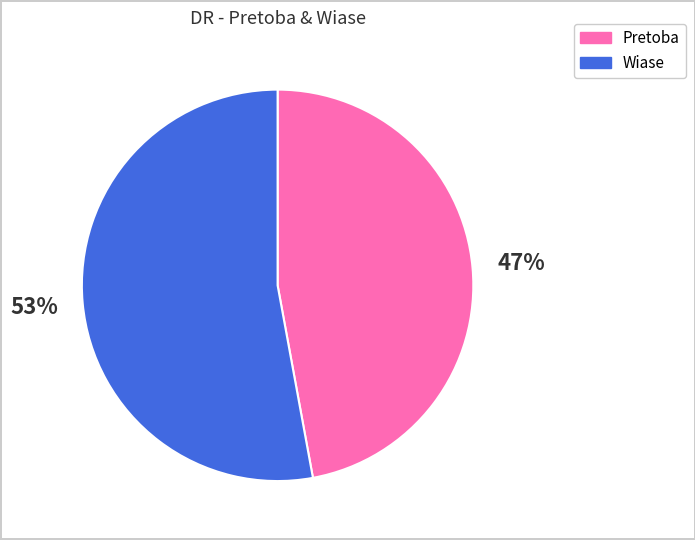

Rank the categories by value from highest to lowest.

Wiase, Pretoba